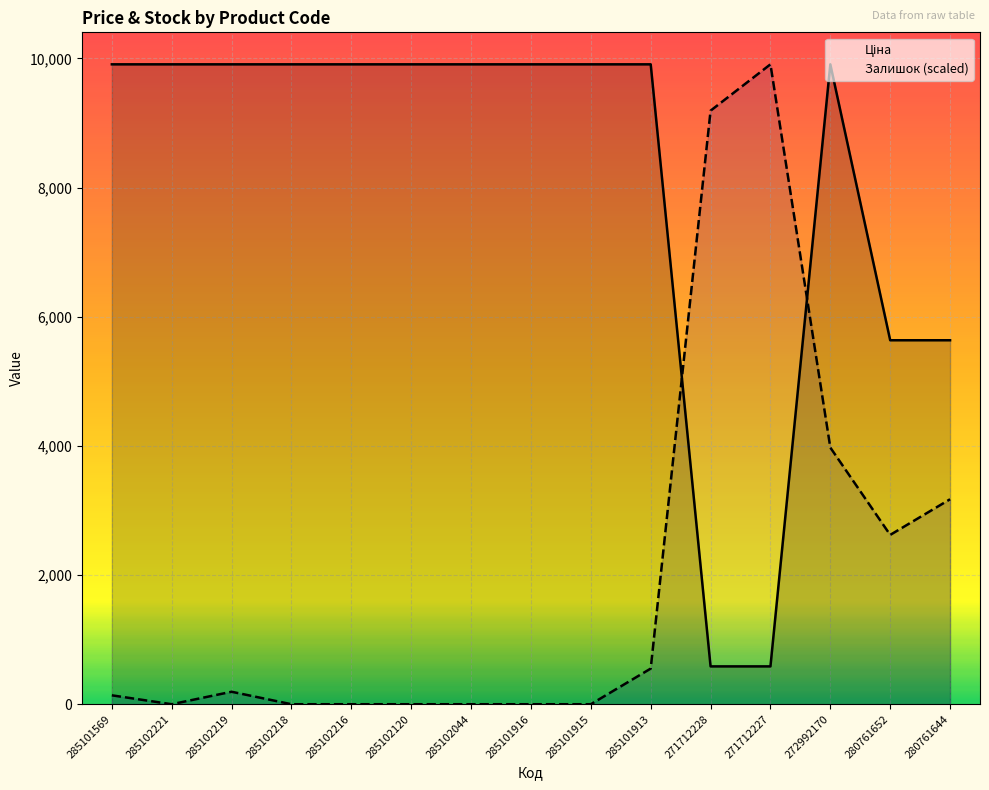

How many lines are shown in the chart?

2